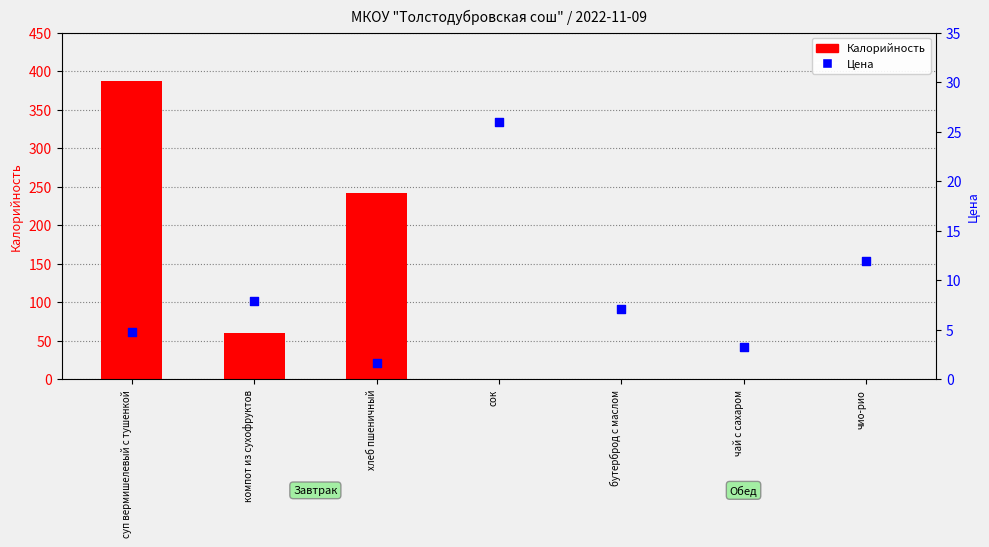

Which series contains the highest Y value?

Калорийность